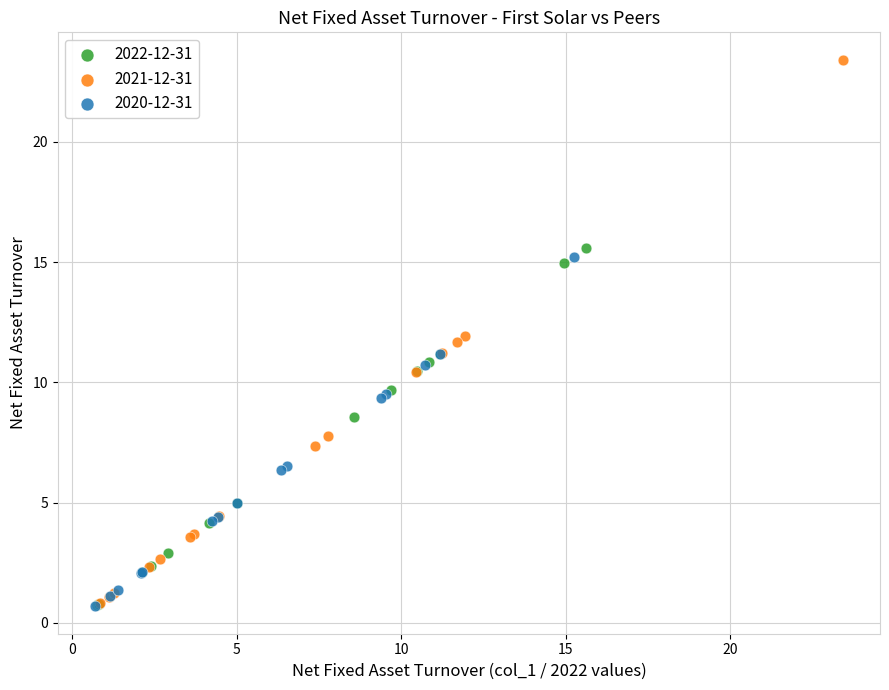

Which series reaches the maximum Y coordinate?

2021-12-31